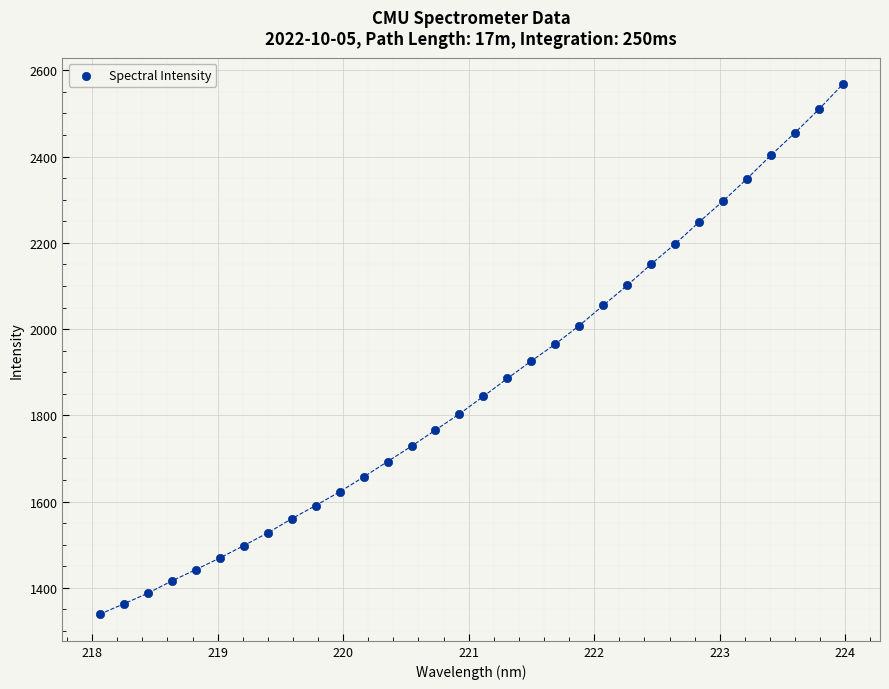

What is the range of X values (max minus min)?

5.9